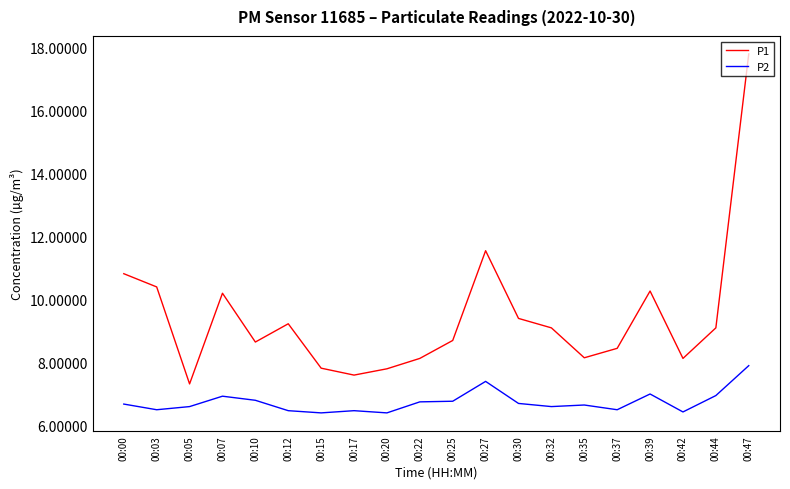

At how many categories does at least one series exceed 17?

1